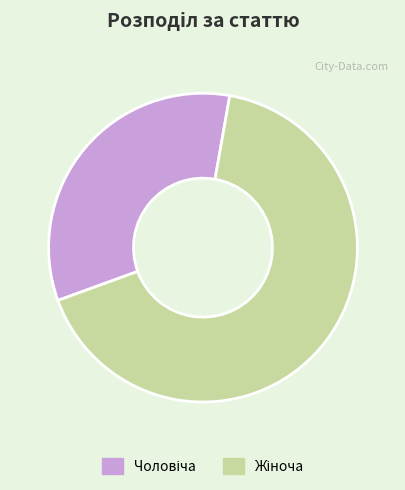

Count the number of slices in the pie.

2